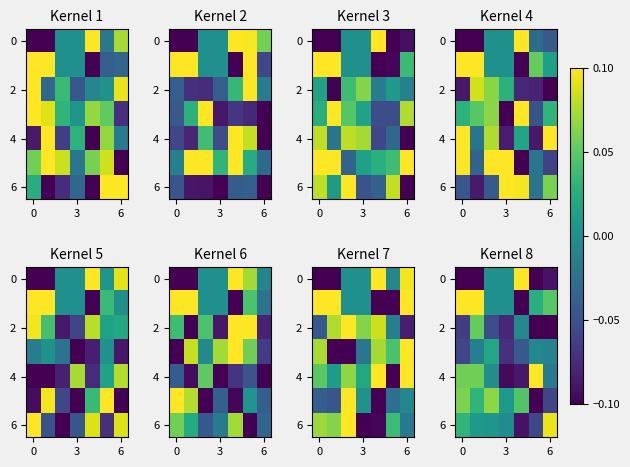

How many positive values does the 2 series have?

1